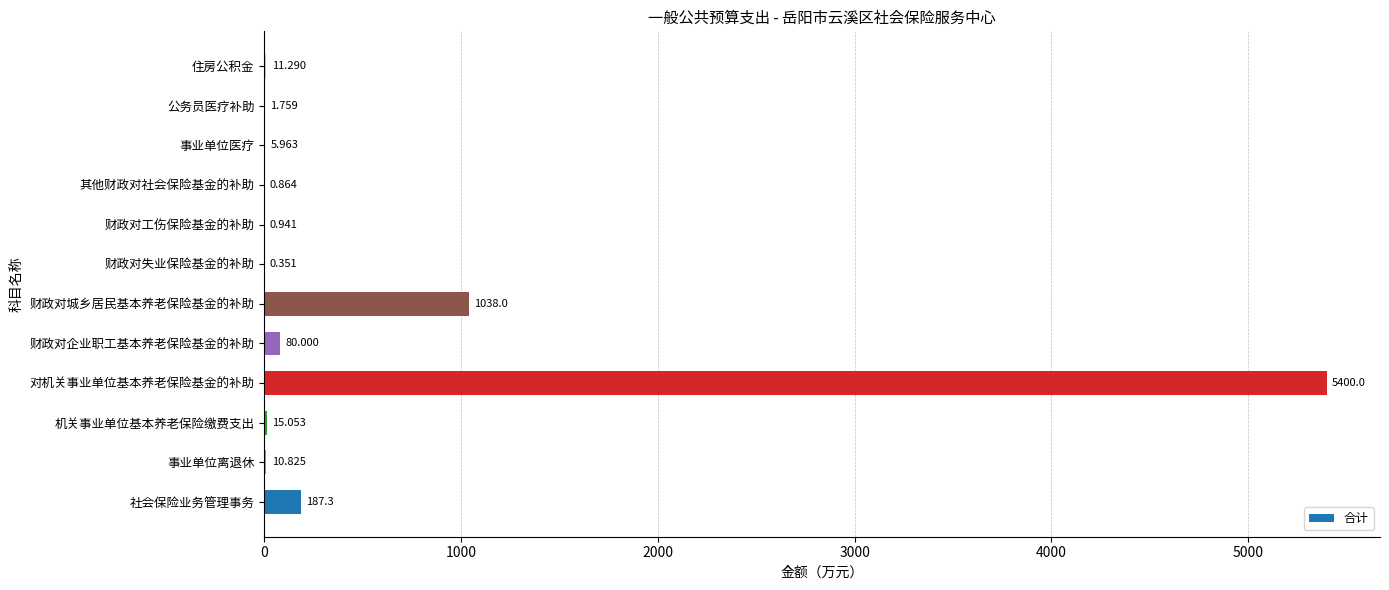

Which label corresponds to the largest value in the chart?

对机关事业单位基本养老保险基金的补助